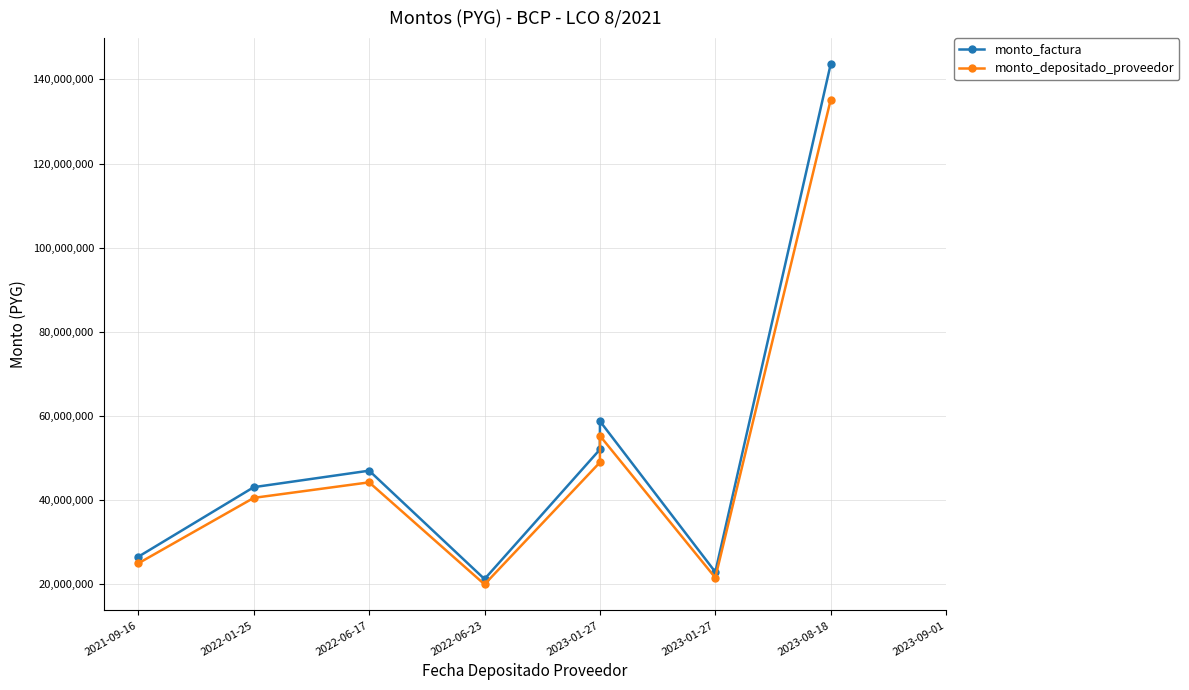

Reading right to left, extract all data points from this chart.

monto_factura: 143640000	22960000	58800000	52080000	21280000	47040000	43120000	26600000
monto_depositado_proveedor: 135171769	21606404	55333474	49009646	20025446	44266779	40577880	25031809